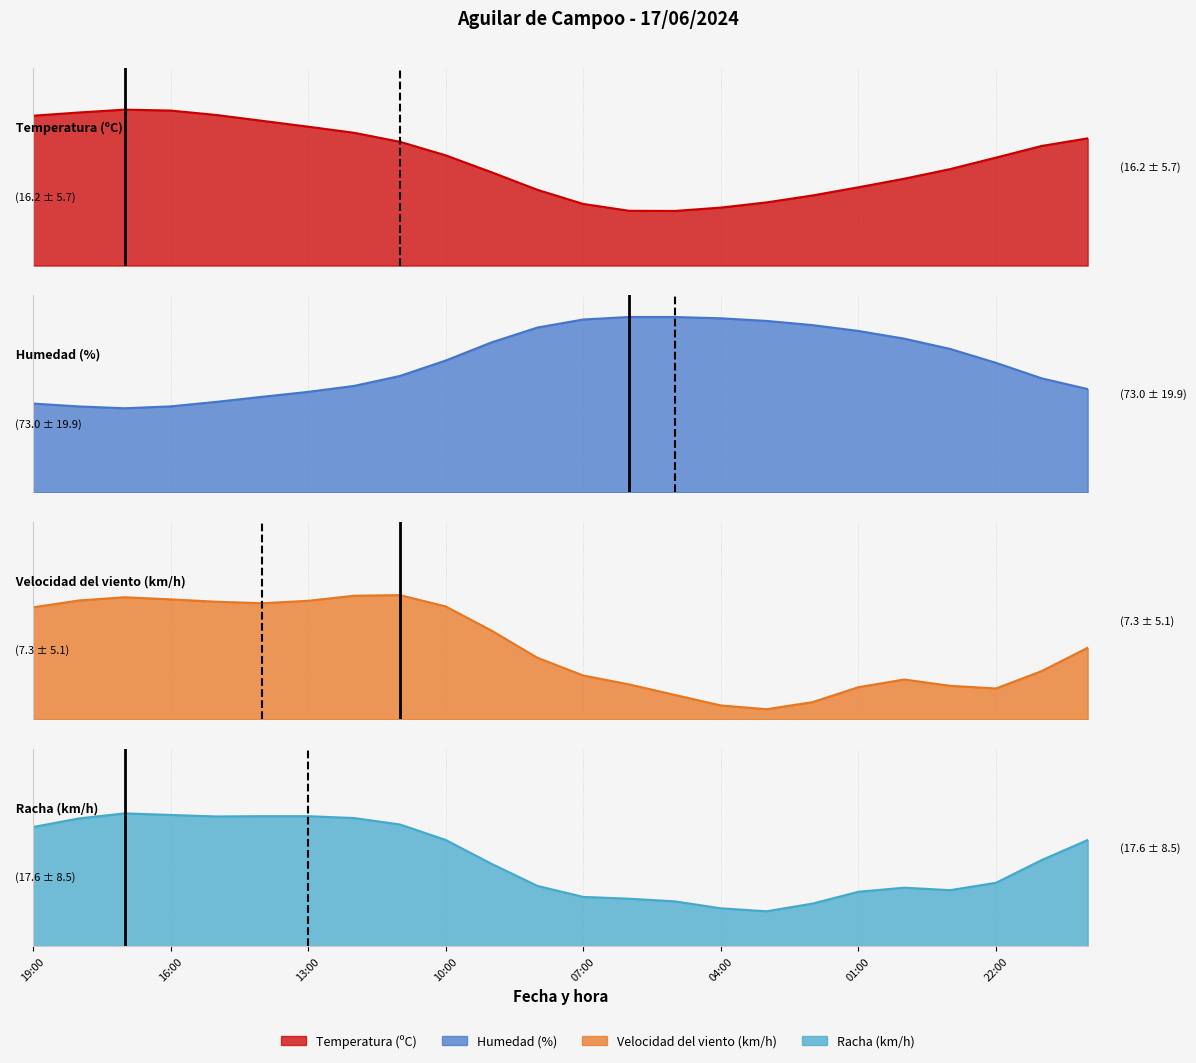

True or false: Temperatura (ºC) and Humedad (%) cross at least once.

False